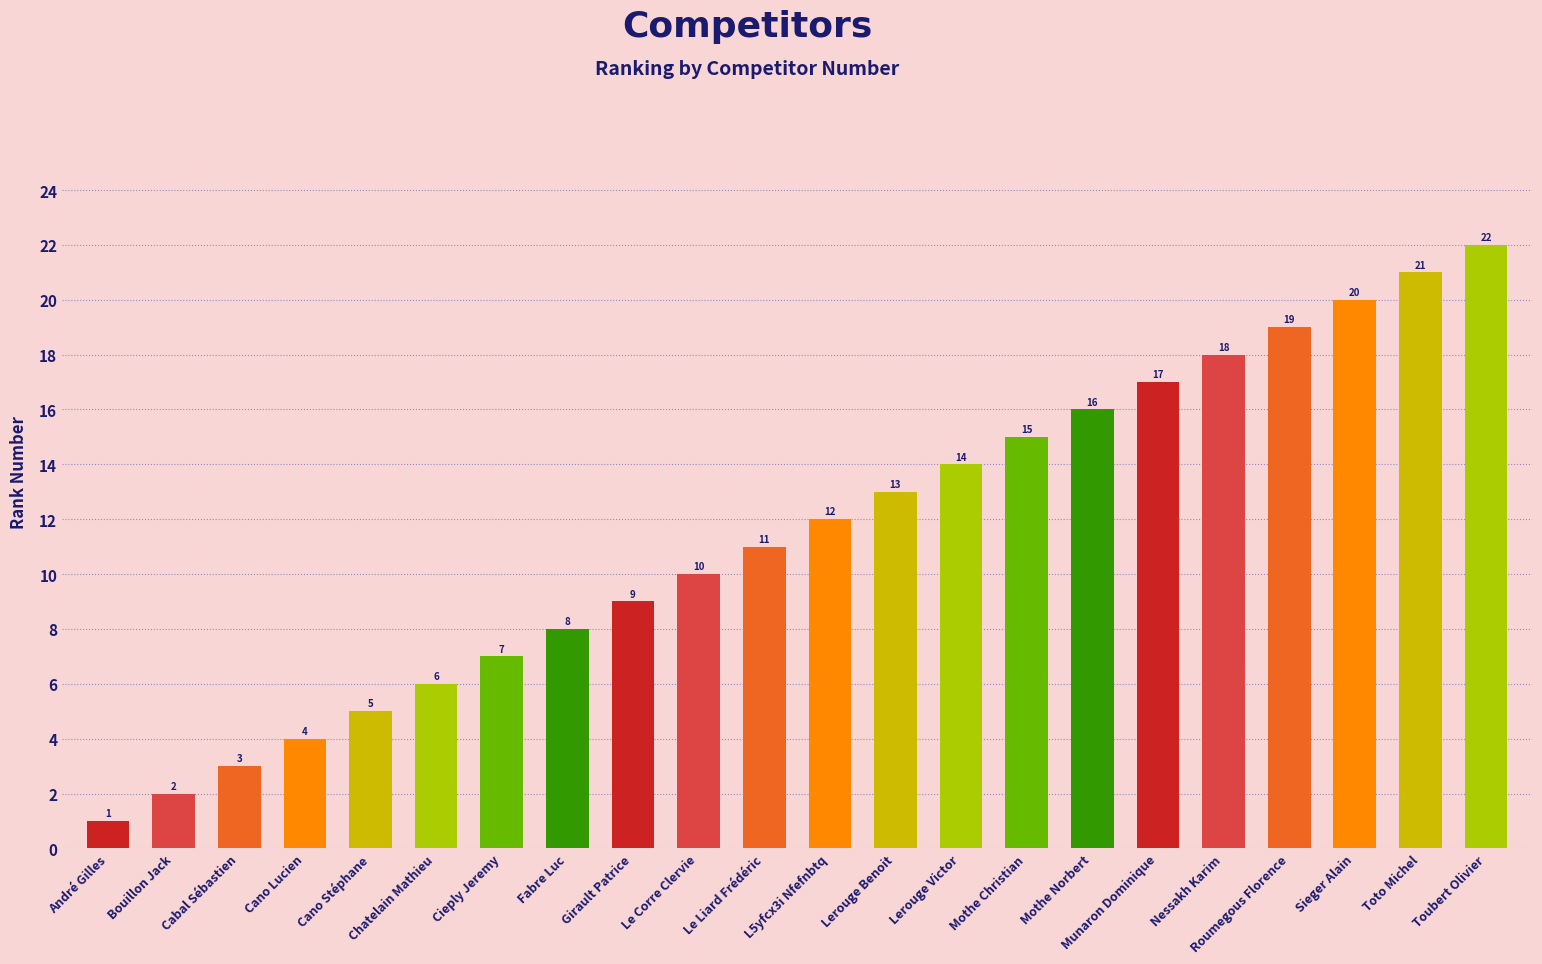

What position from the left is Toubert Olivier?

22